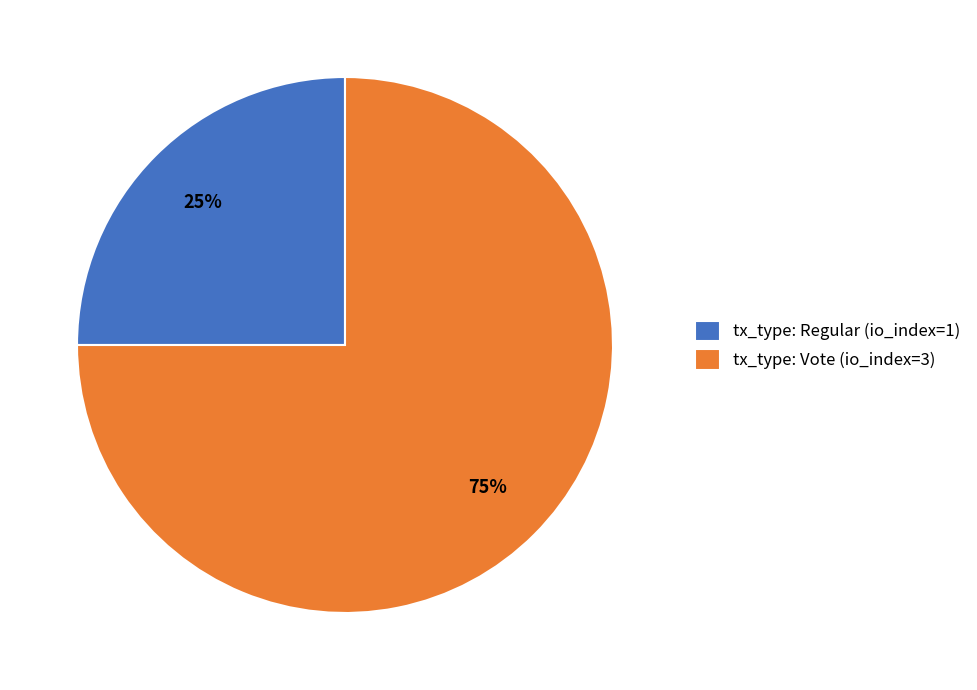

True or false: tx_type: Vote (io_index=3) accounts for 75% of the total.

True